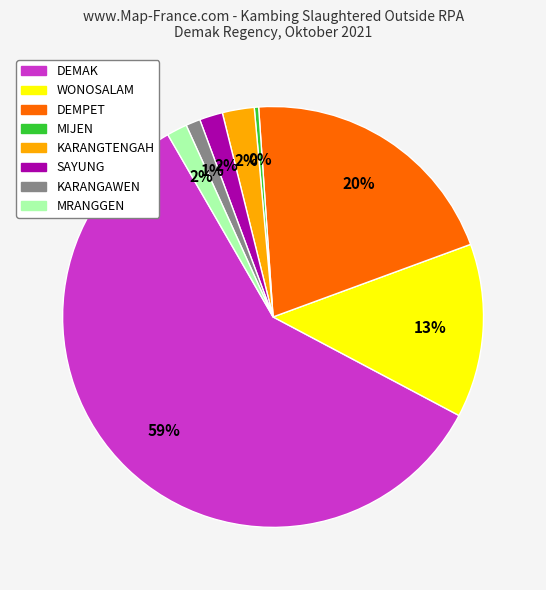

Which has a higher value, MRANGGEN or MIJEN?

MRANGGEN